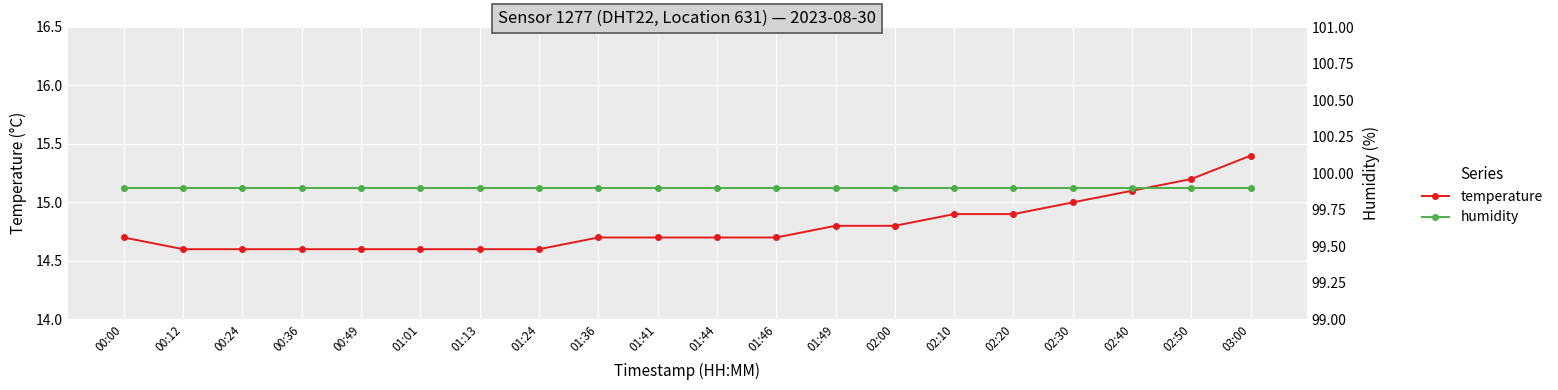

What is the label of the 2nd point from the left?

00:12